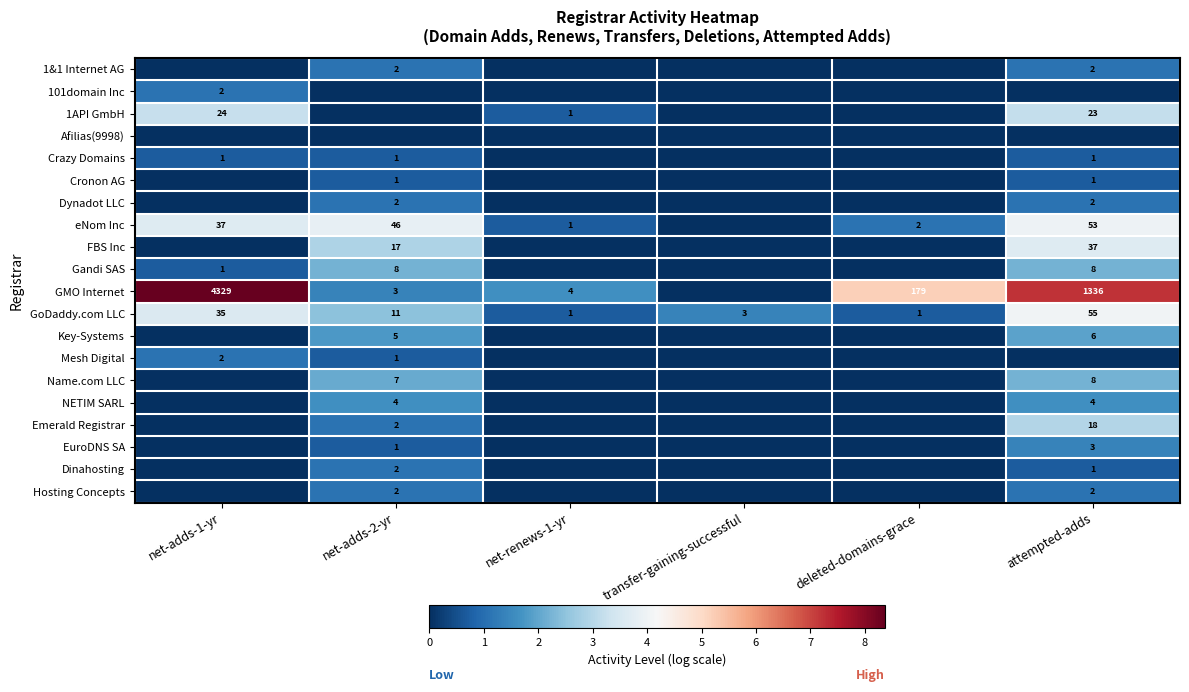

True or false: GoDaddy.com LLC has a value of 55 at attempted-adds.

True